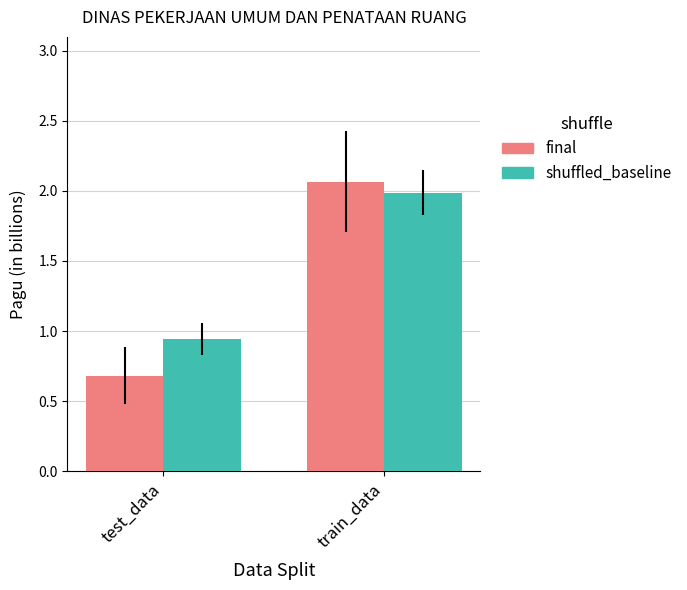

What is the sum of the shuffled_baseline values at train_data and test_data?

2.9